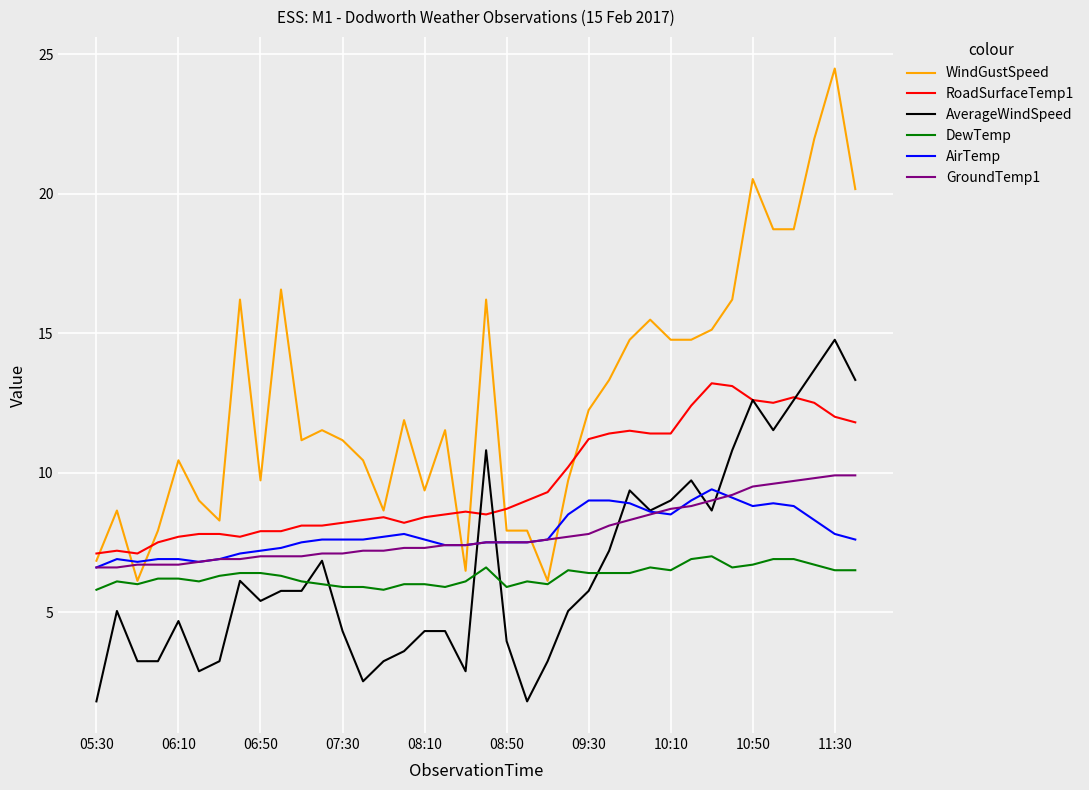

Rank the series by their maximum value, from lowest to highest.

DewTemp, AirTemp, GroundTemp1, RoadSurfaceTemp1, AverageWindSpeed, WindGustSpeed